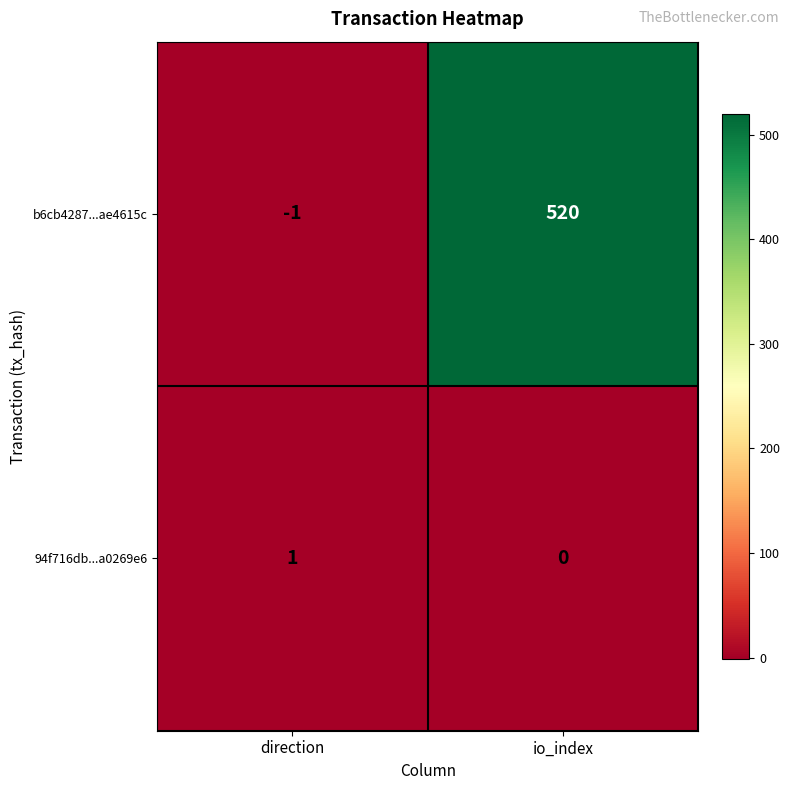

At which category does the chart reach its peak across all series?

io_index